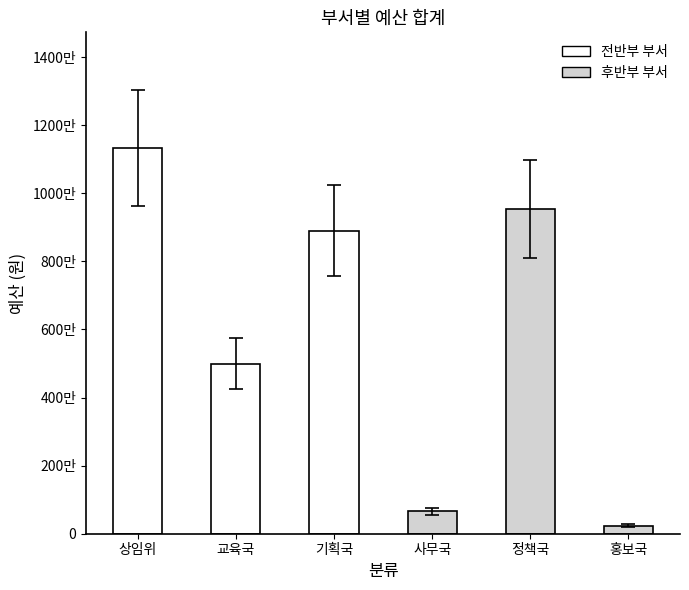

Between 교육국 and 홍보국, which is larger?

교육국